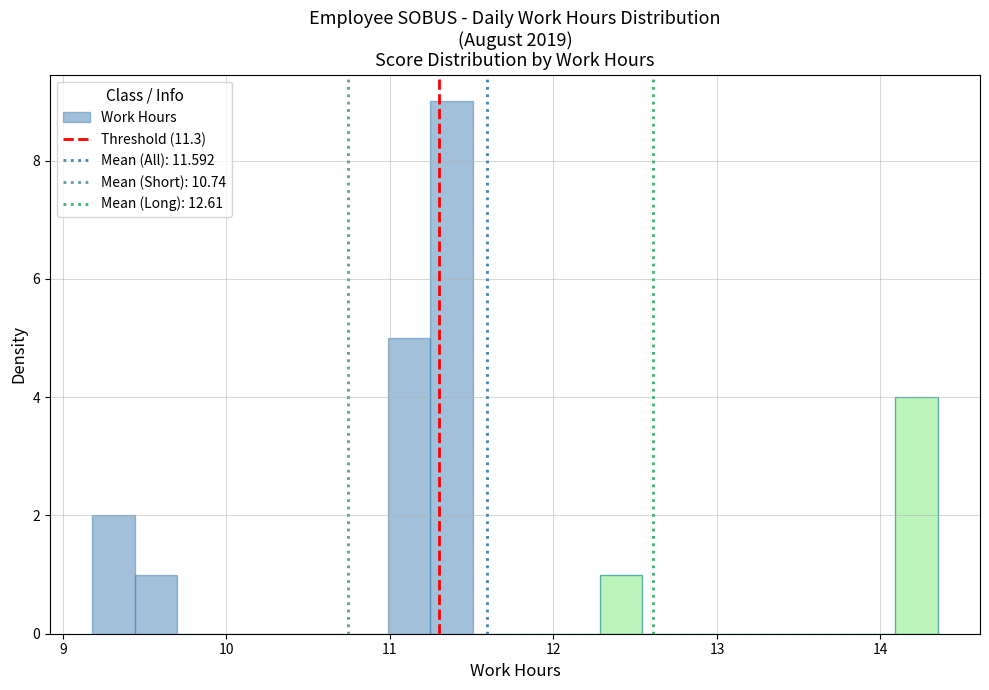

Around what value on the x-axis is the tallest bar? Give the approximate position of its centre, as read against the axis.

11.4